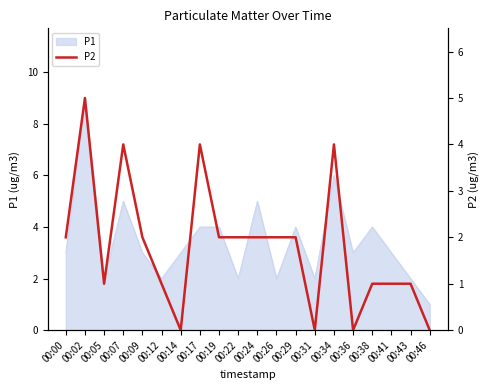

The value of P1 at 00:38 is 6. True or false?

False